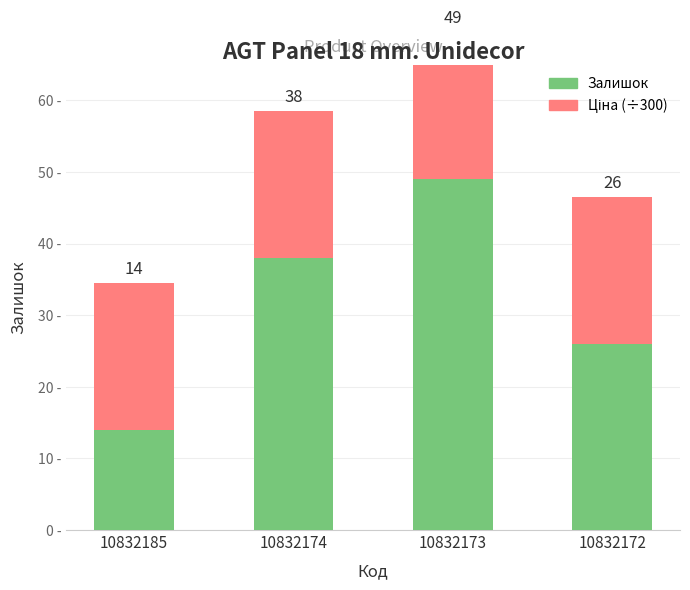

Which has a higher value, 10832172 or 10832174?

10832174